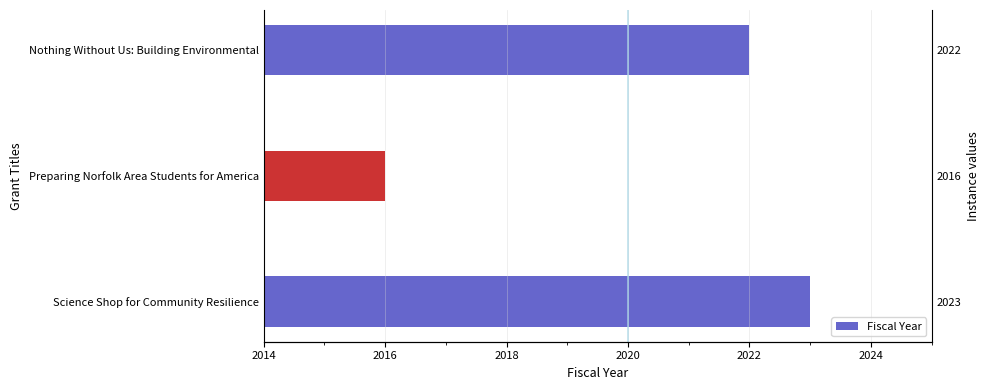

What is the greatest value displayed?

2023